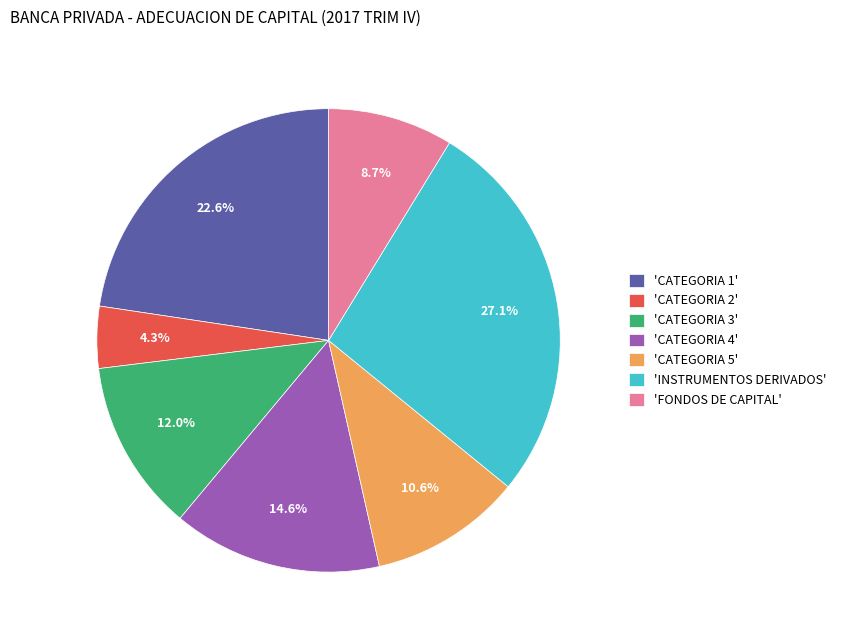

What is the ratio of the value at 'FONDOS DE CAPITAL' to the value at 'CATEGORIA 4'?

0.6